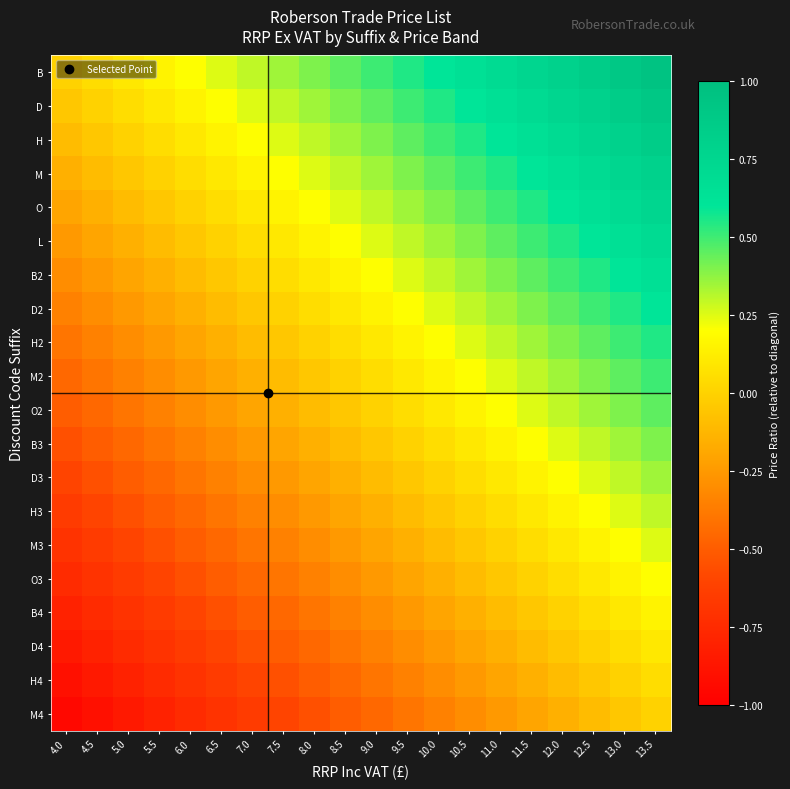

Between 10.0 and 9.5, which is larger?

10.0